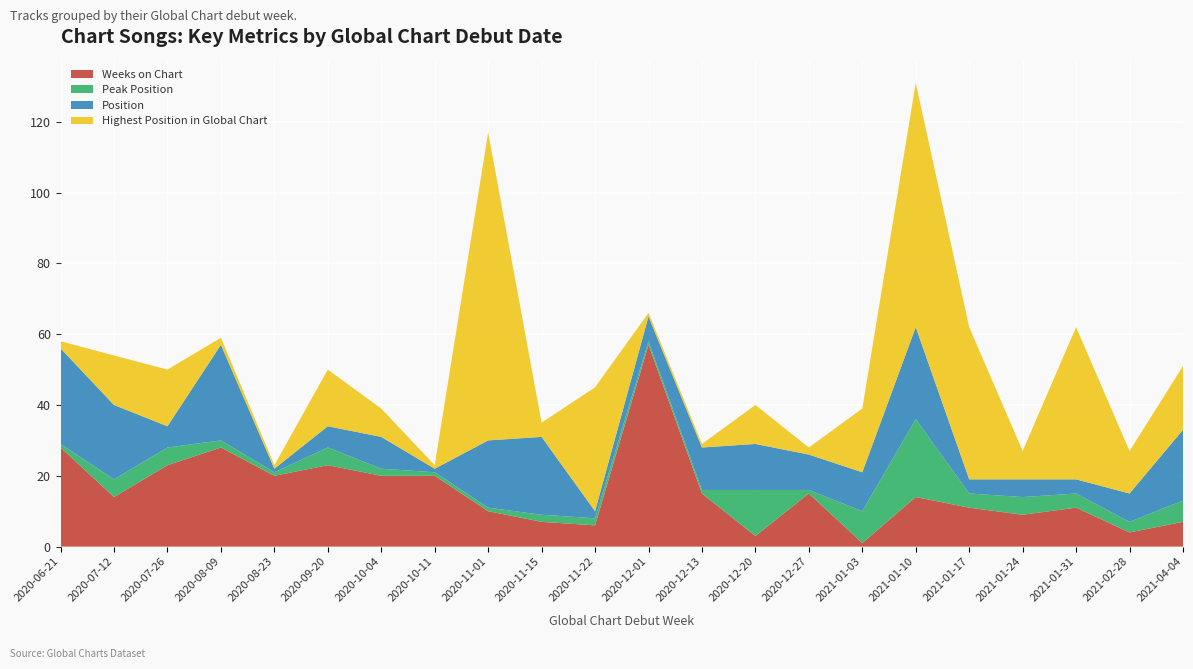

Reading right to left, extract all data points from this chart.

Weeks on Chart: 7	4	11	9	11	14	1	15	3	15	57	6	7	10	20	20	23	20	28	23	14	28
Peak Position: 6	3	4	5	4	22	9	1	13	1	1	2	2	1	1	2	5	1	2	5	5	1
Position: 20	8	4	5	4	26	11	10	13	12	7	2	22	19	1	9	6	1	27	6	21	27
Highest Position in Global Chart: 18	12	43	8	43	69	18	2	11	1	1	35	4	87	1	8	16	1	2	16	14	2